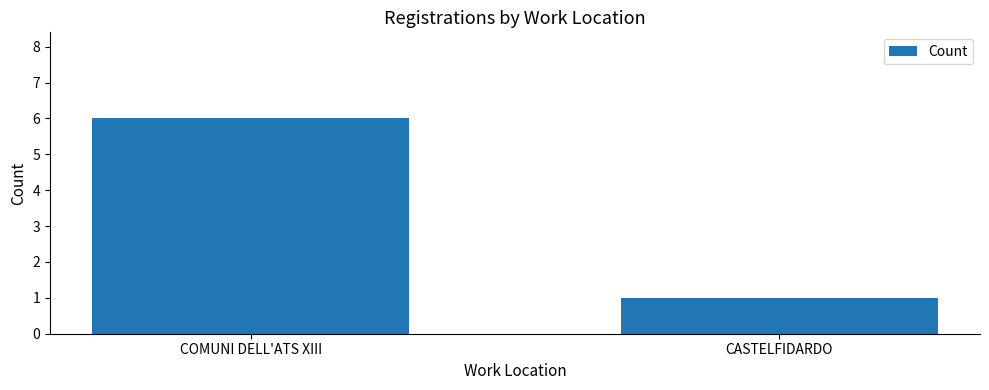

Are the bars grouped side by side (vs. stacked)?

No